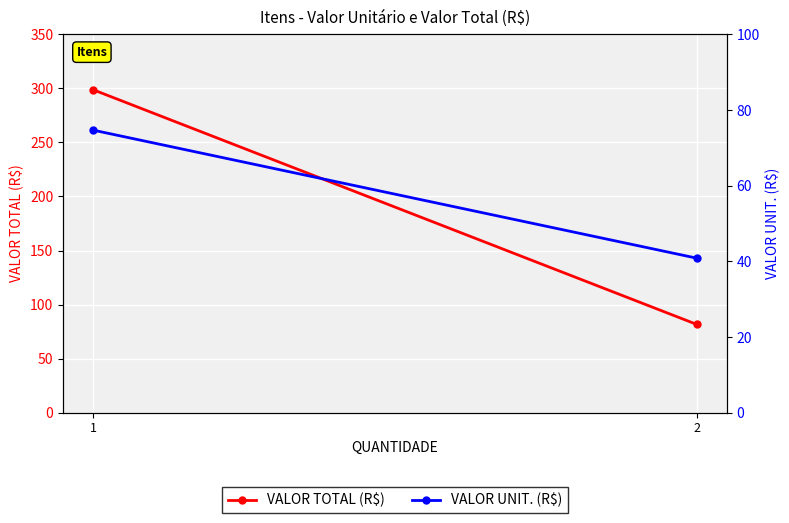

Which has a higher value, 2 or 1?

1